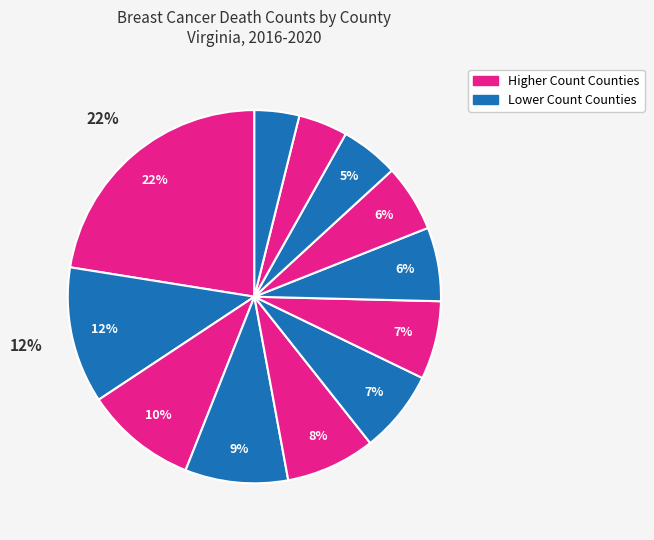

Is there any slice that represents more than half of the pie?

No